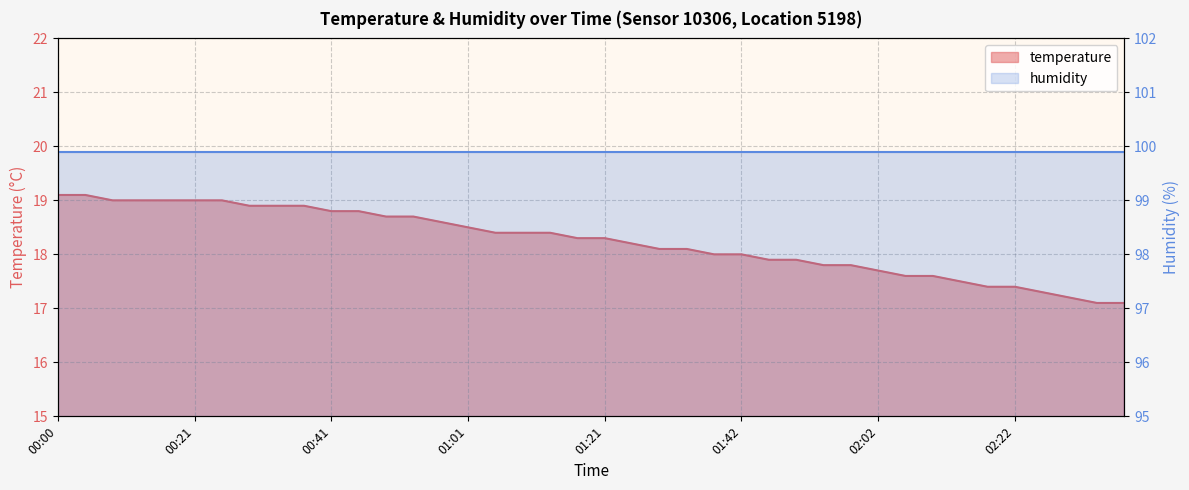

At which label does the data first exceed 18?

00:00